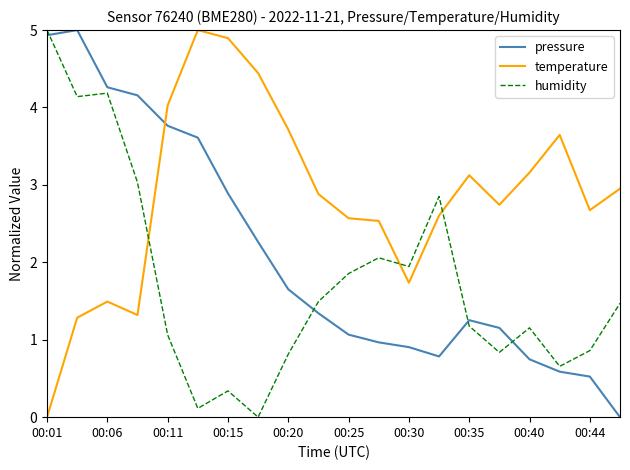

List the series in order of their overall mean, highest first.

temperature, pressure, humidity